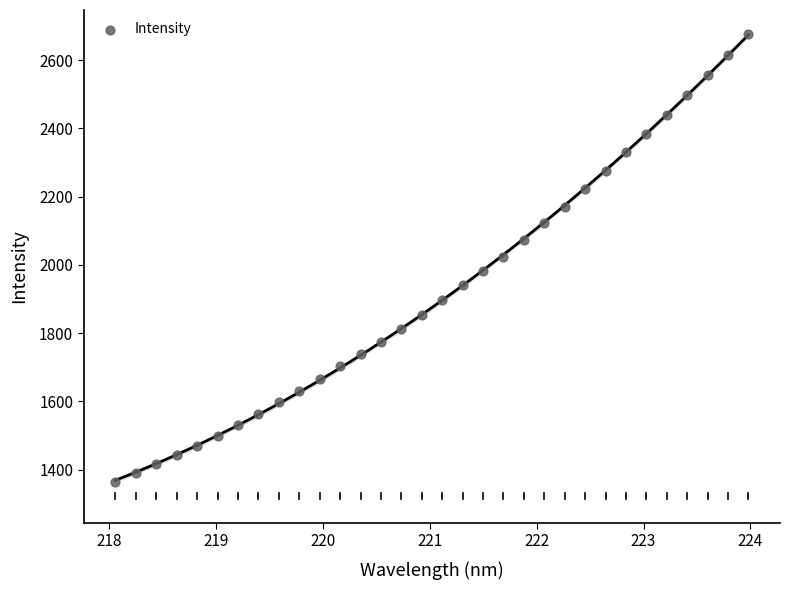

What is the range of X values (max minus min)?

5.9